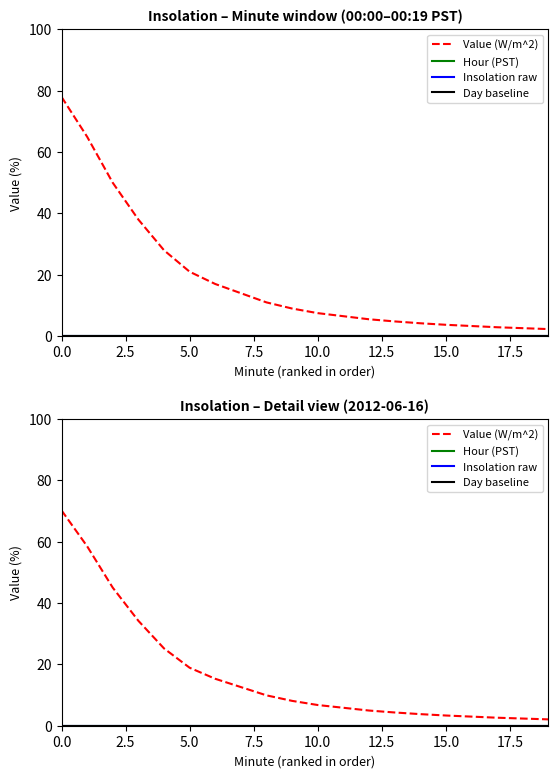

How many categories are shown in the chart?

20